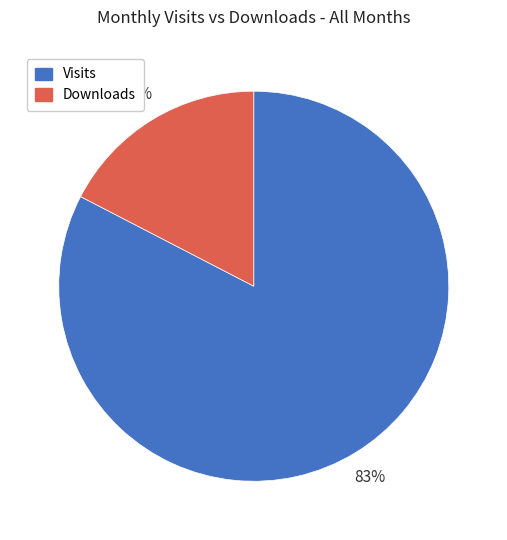

Does Visits account for over 50% of the chart?

Yes